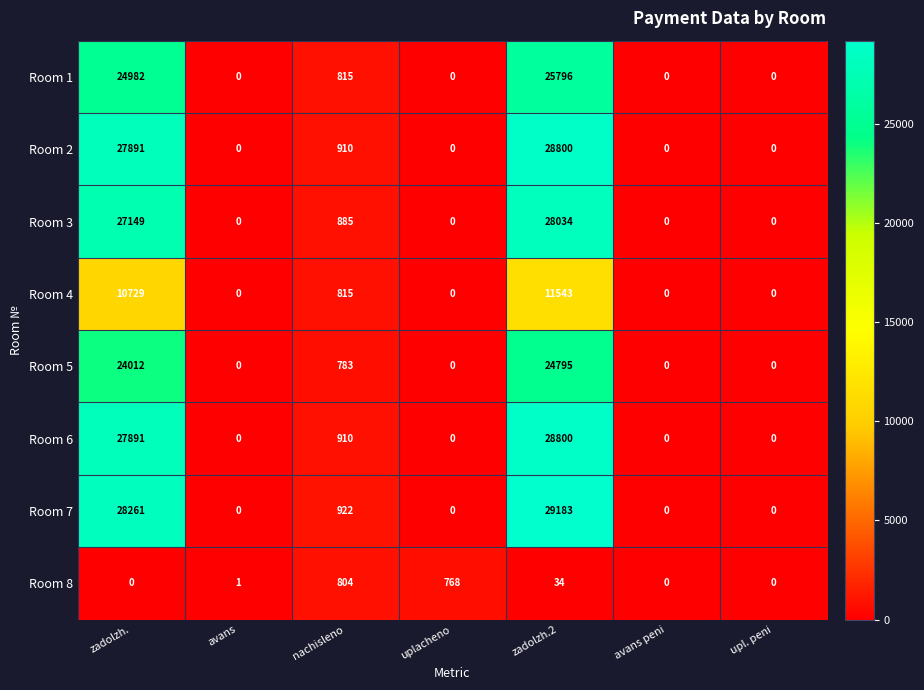

Is the value of Room 1 at uplacheno greater than the value of Room 2 at zadolzh.2?

No